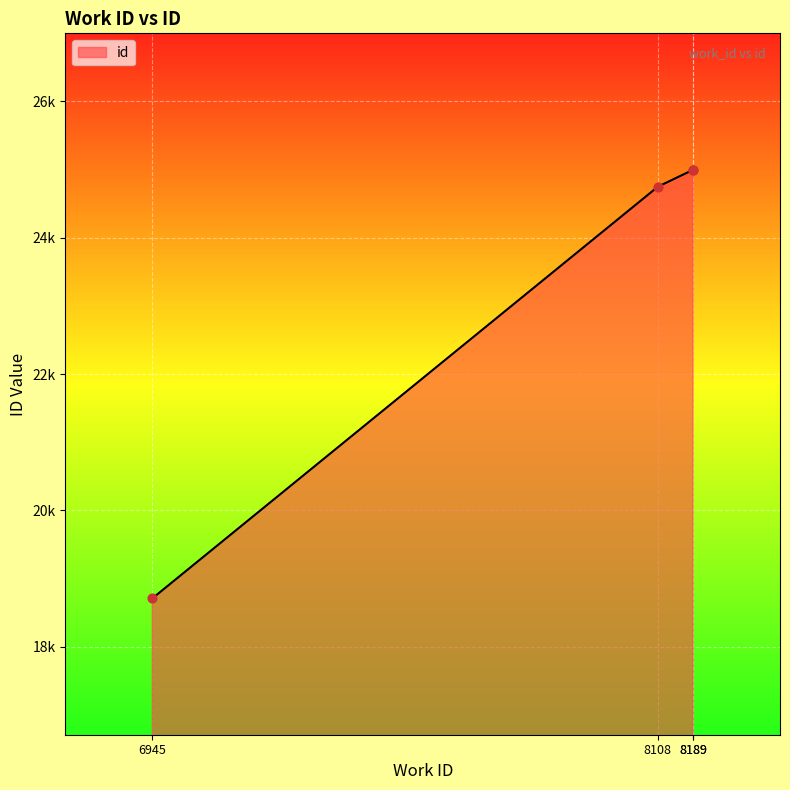

What is the change in value from 8108 to 8189?

+248